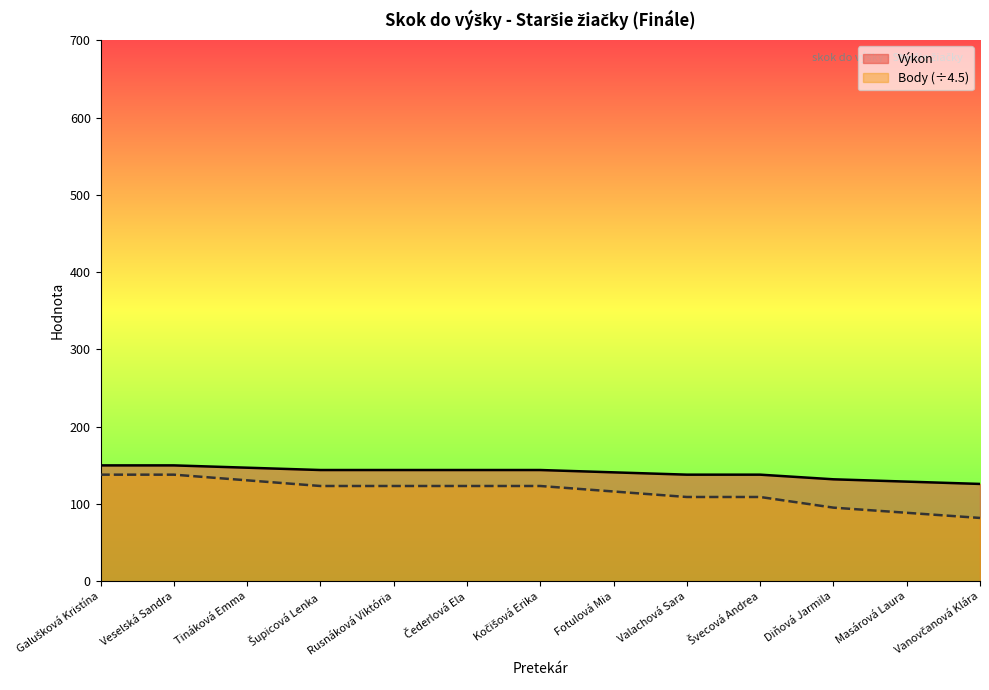

True or false: Body and Výkon intersect in this chart.

False